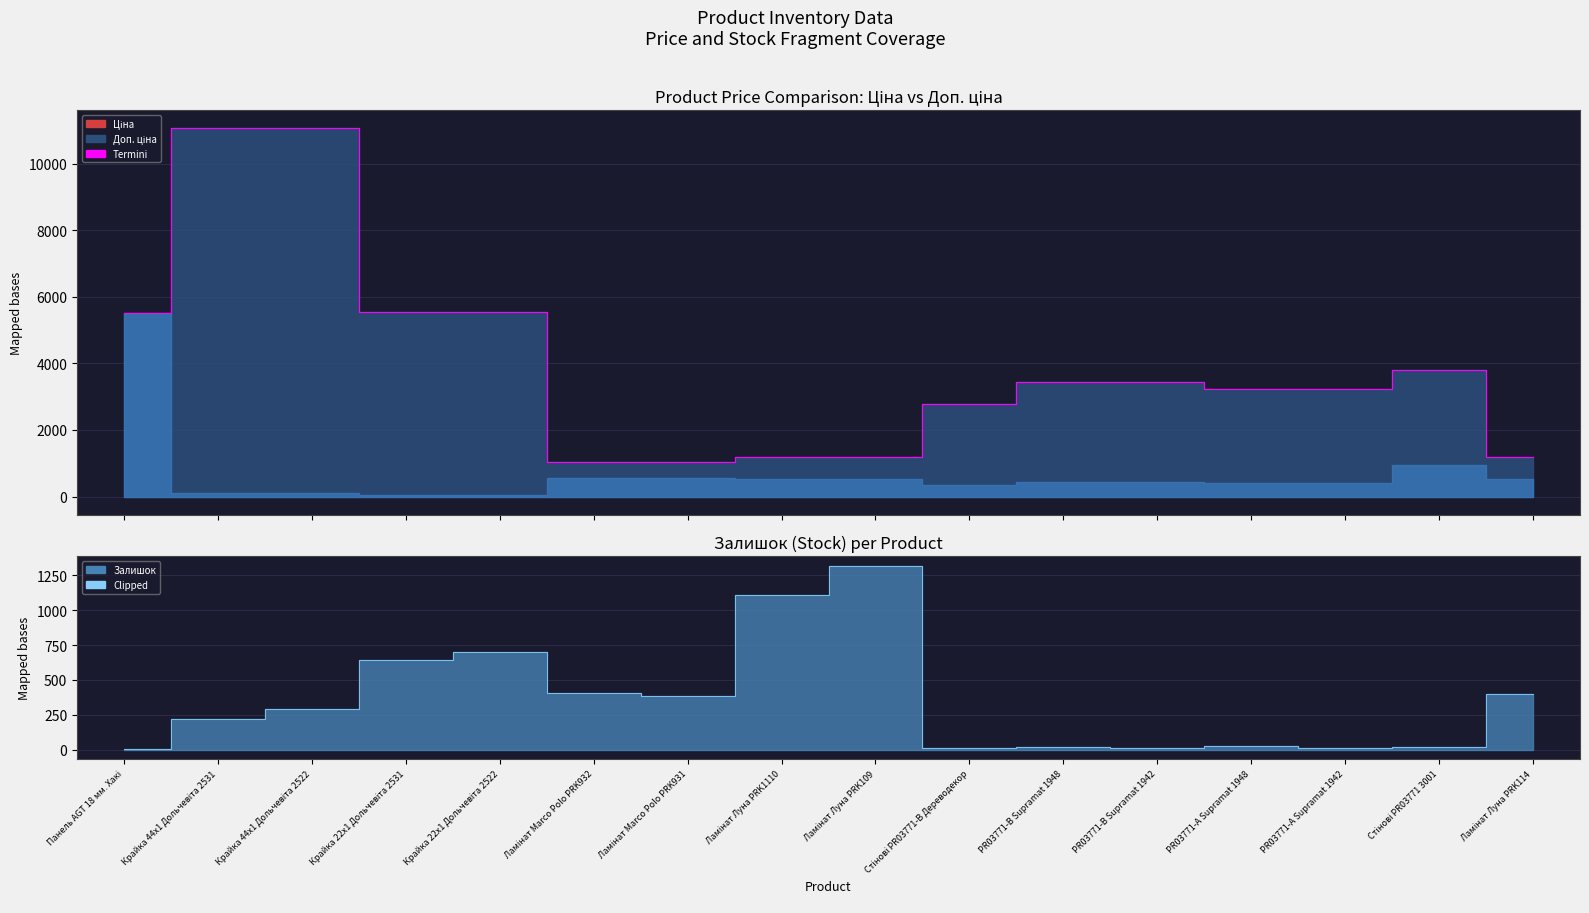

Reading left to right, extract all data points from this chart.

Termini: 5497.3	11055.0	11055.0	5528.0	5528.0	1048.0	1048.0	1197.0	1197.0	2789.2	3434.6	3434.6	3228.8	3228.8	3790.3	1197.0
Clipped: 7.0	218.0	290.0	640.0	702.0	405.0	385.0	1110.0	1319.0	15.0	22.0	13.0	30.0	10.0	23.0	401.0